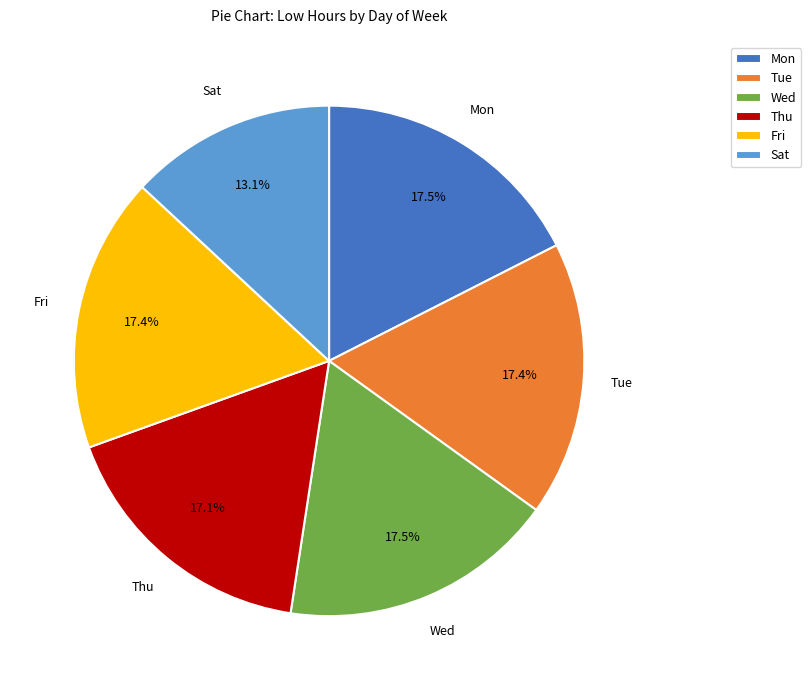

Count the number of slices in the pie.

6